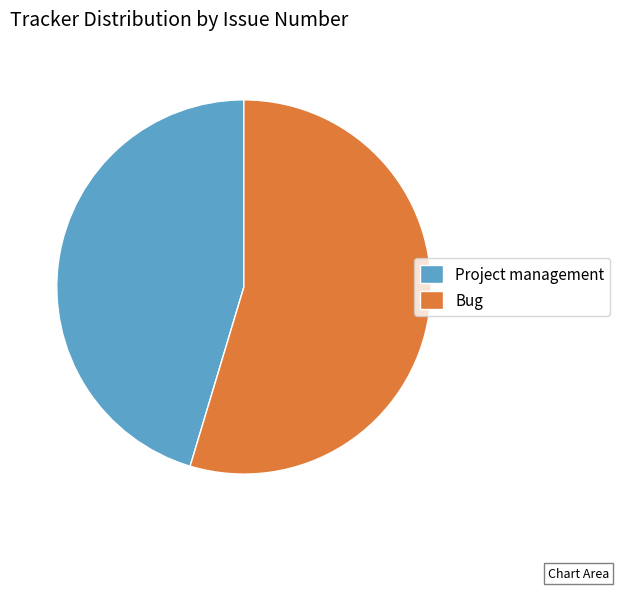

Which has a higher value, Bug or Project management?

Bug